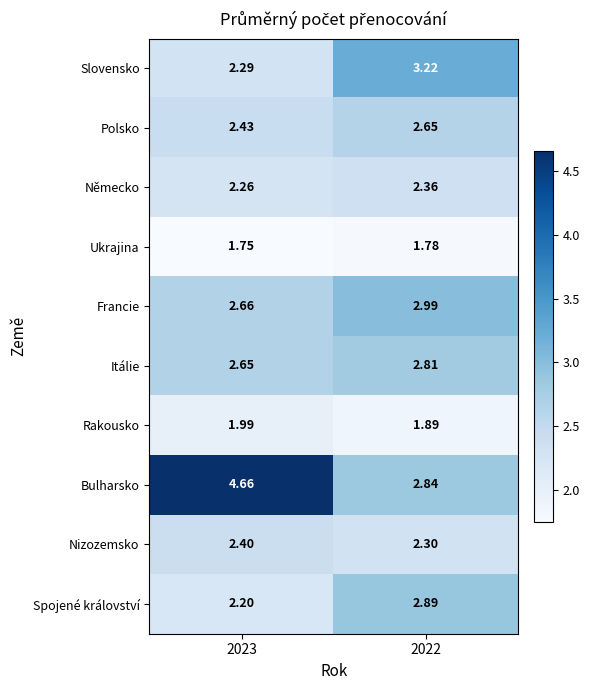

What is the difference between the highest and lowest values at 2022?

1.4